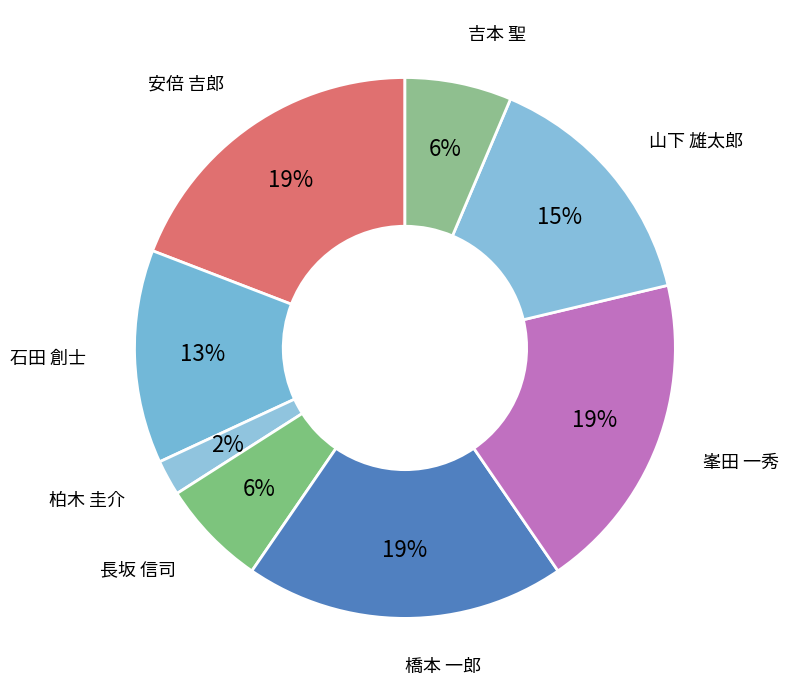

To the nearest percent, what is the average slice percentage?

12%